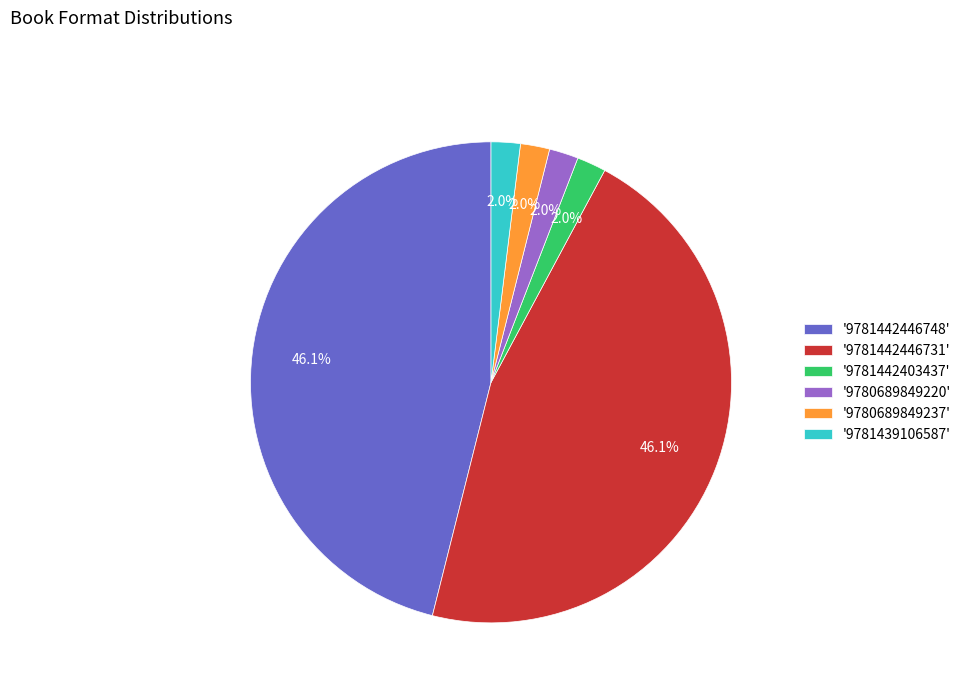

Is there any slice that represents more than half of the pie?

No